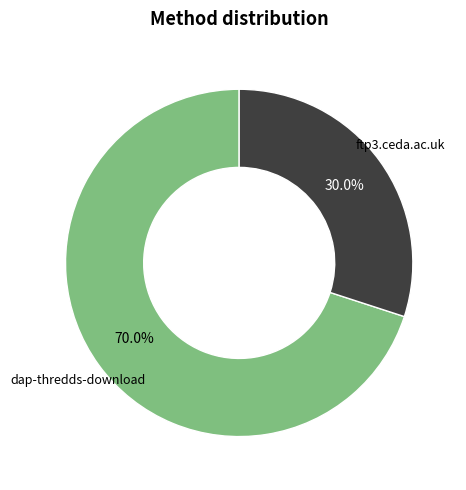

Count the number of slices in the pie.

2